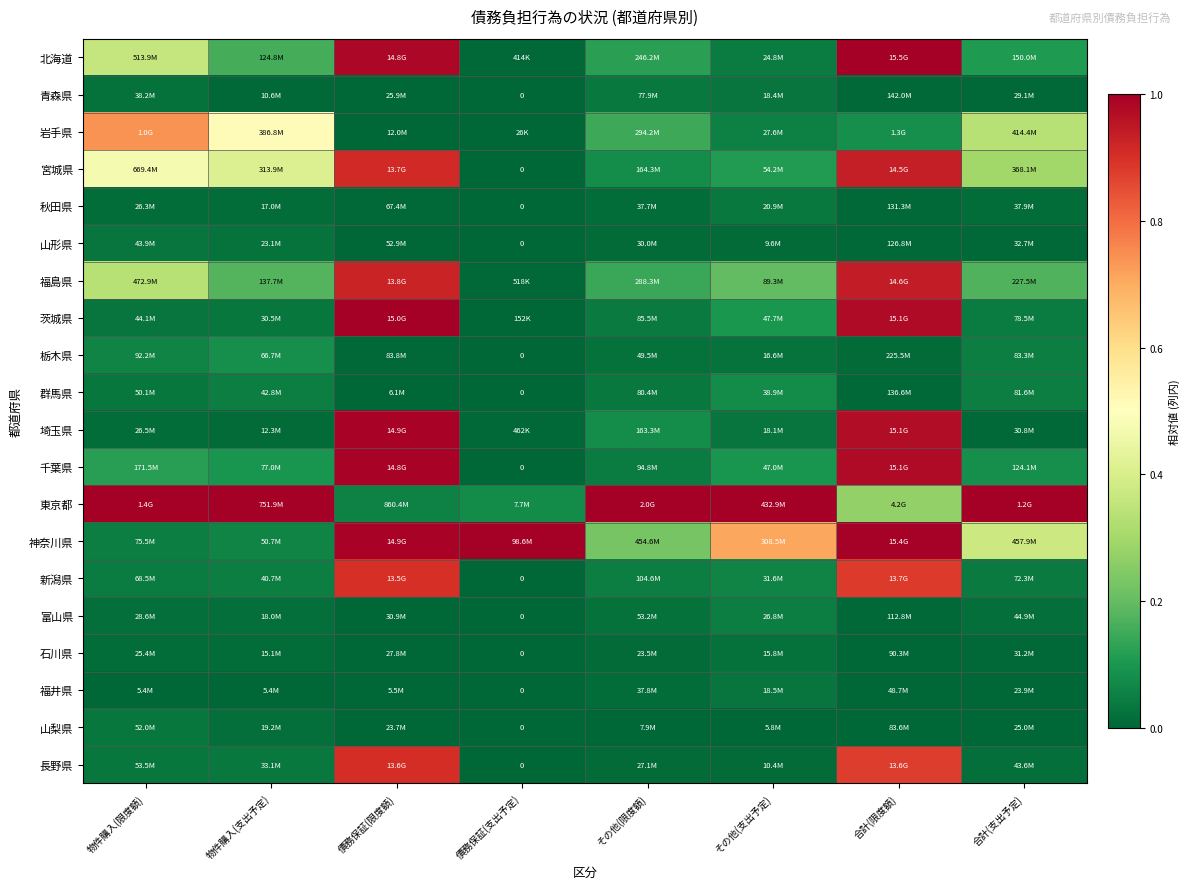

True or false: 石川県 has a value of 0.0 at 合計(支出予定).

True